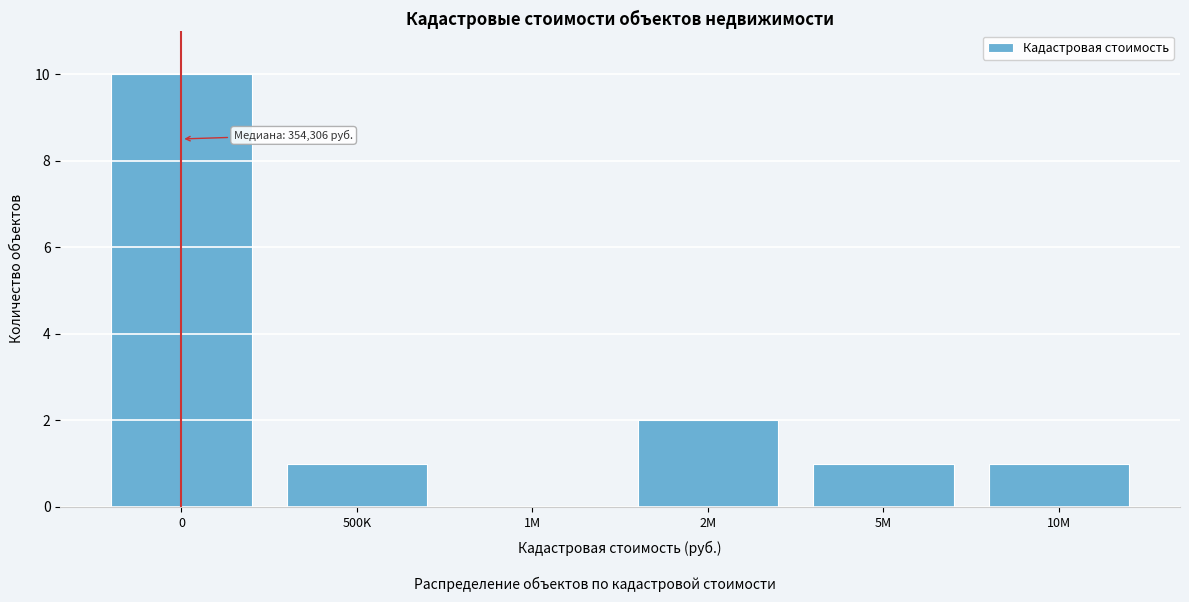

Reading left to right, extract all data points from this chart.

0=10	500K=1	1M=0	2M=2	5M=1	10M=1